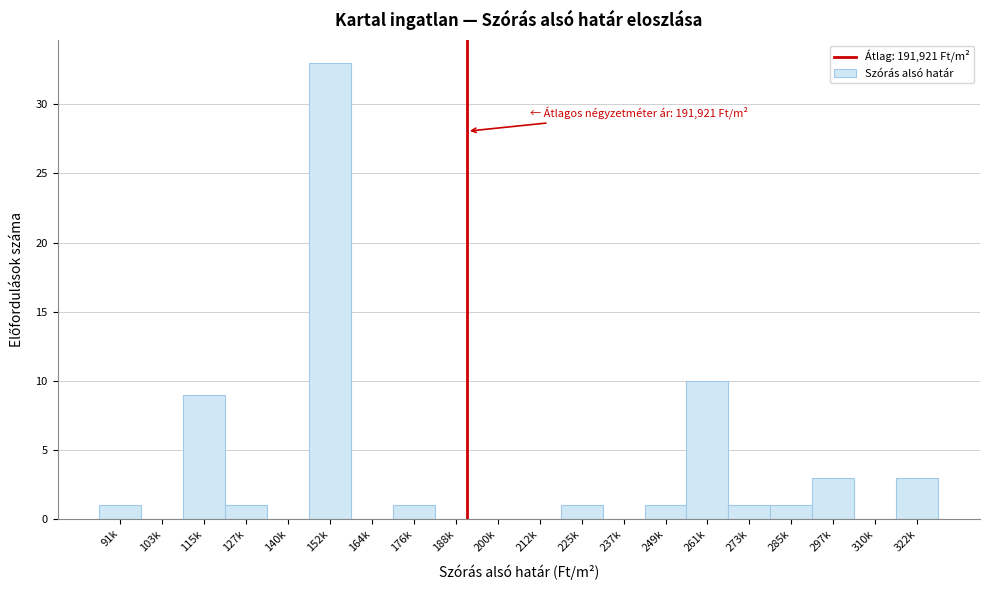

Reading left to right, transcribe all the data shown in this chart.

91k=1	103k=0	115k=9	127k=1	140k=0	152k=33	164k=0	176k=1	188k=0	200k=0	212k=0	225k=1	237k=0	249k=1	261k=10	273k=1	285k=1	297k=3	310k=0	322k=3